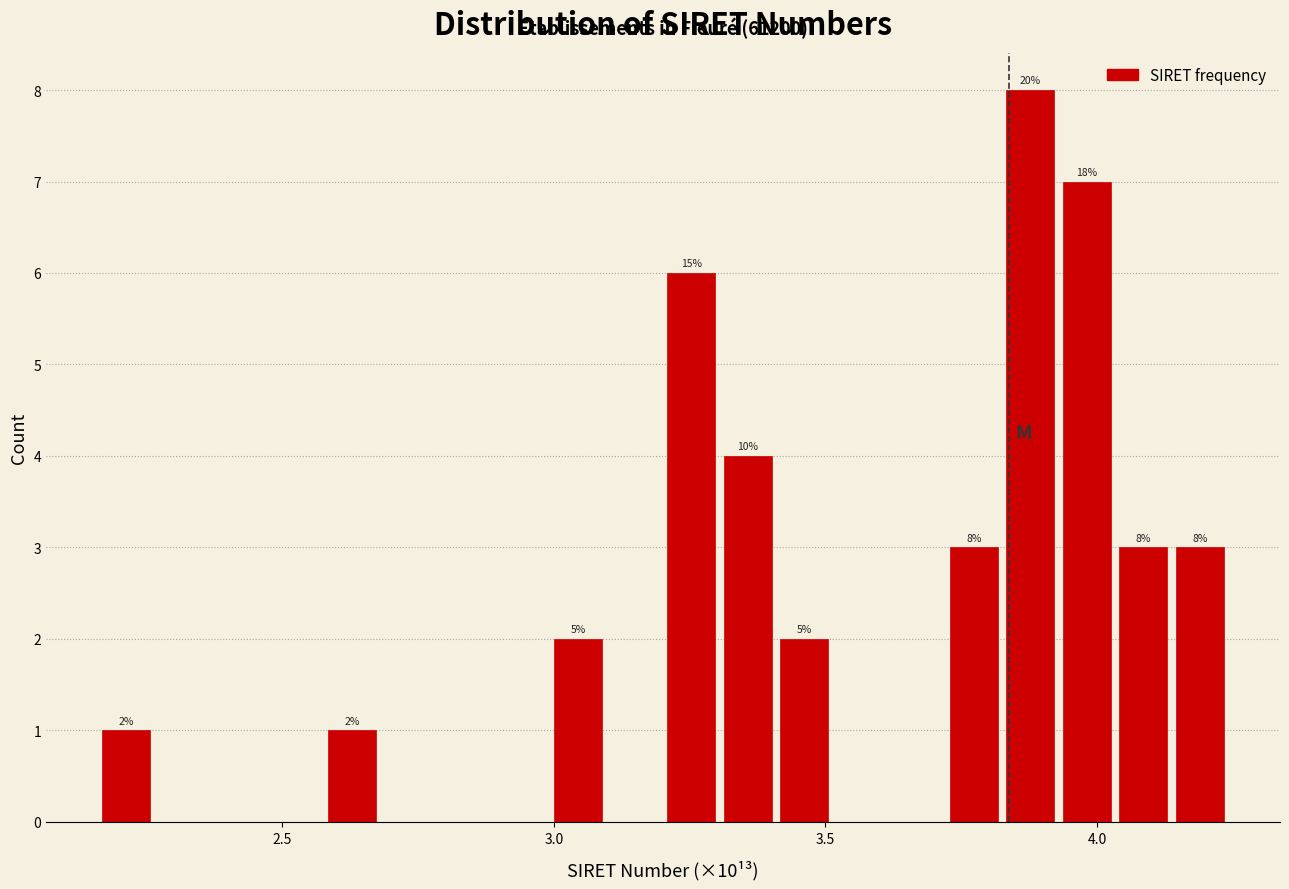

Around what value on the x-axis is the tallest bar? Give the approximate position of its centre, as read against the axis.

3.90